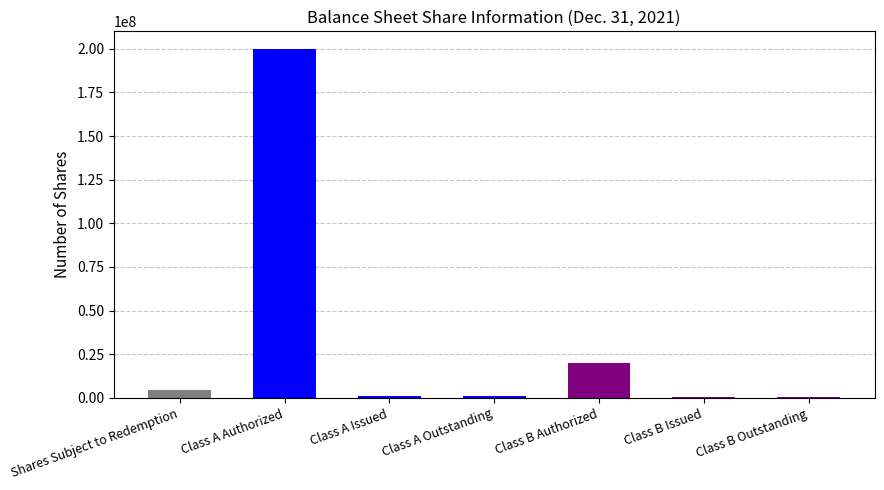

How many categories are shown in the chart?

7